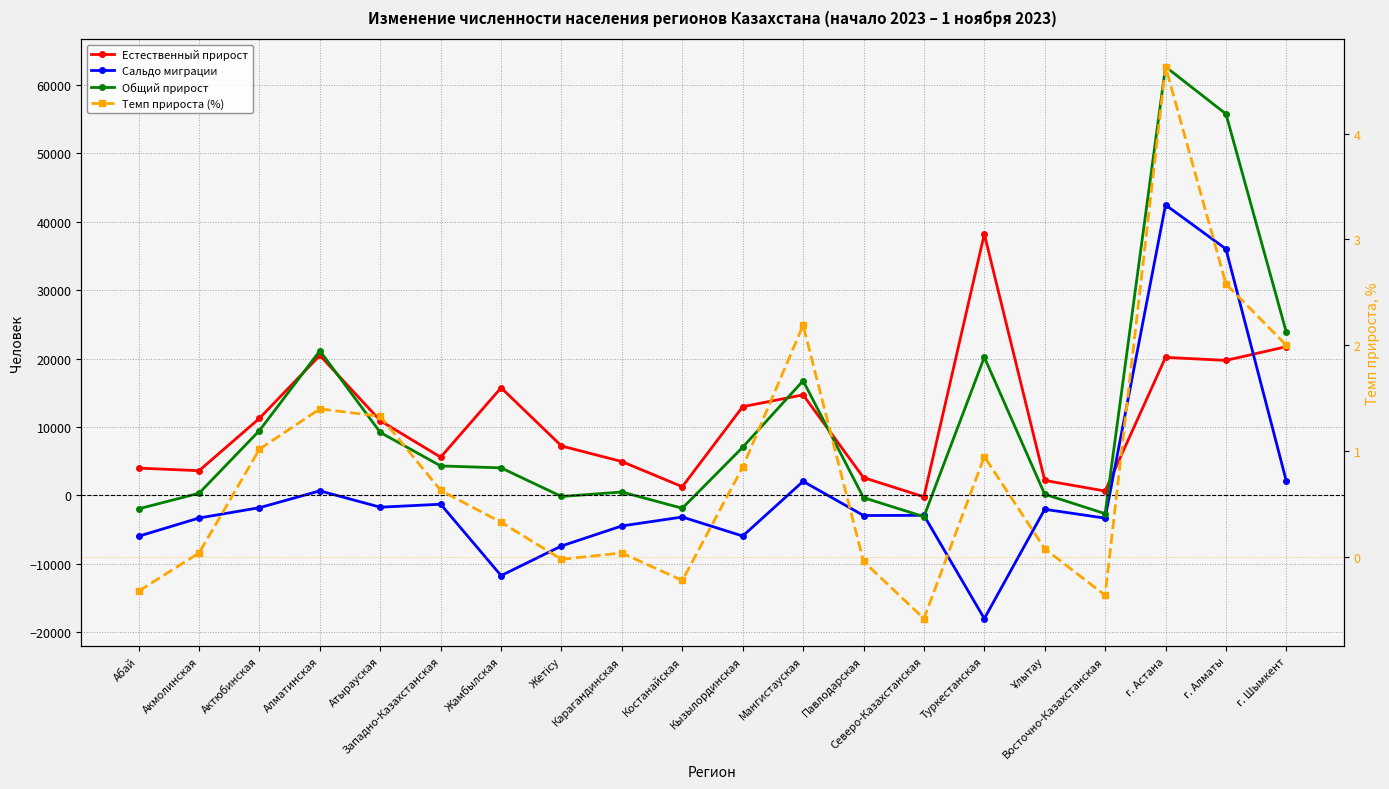

What position from the right is Акмолинская?

19